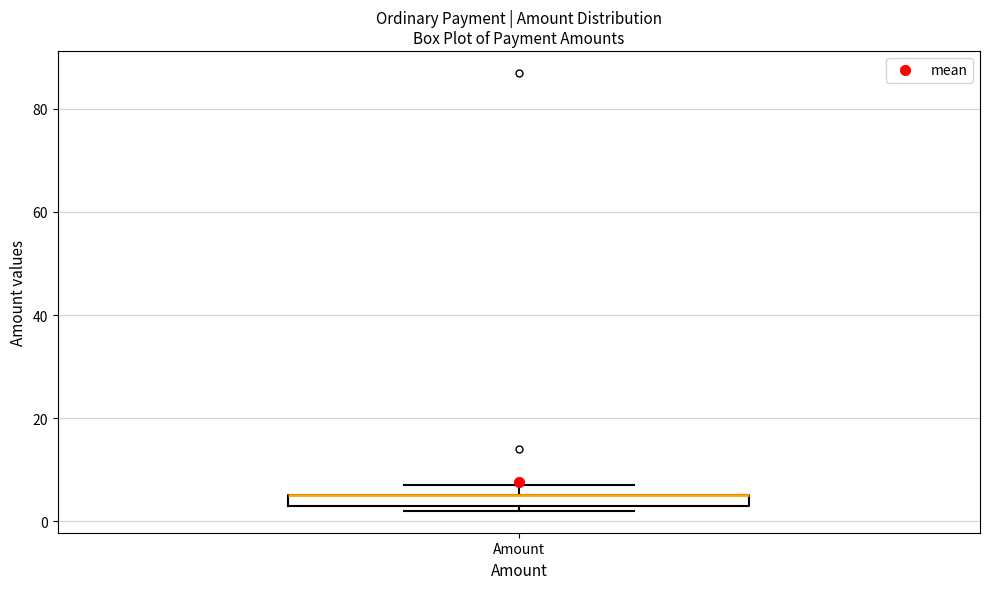

Where is the upper edge of the box for Amount on the y-axis? The values are not printed on the chart, so give them approximately, as read against the axis.

6